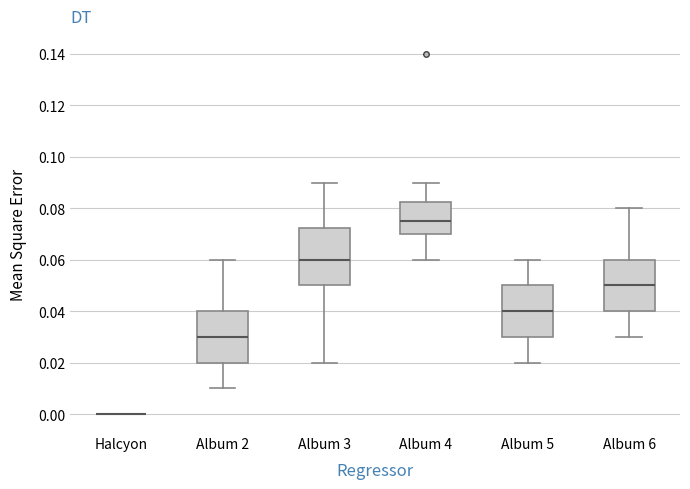

Reading left to right, read every box against the y-axis: the position of its median line, the range the box covers, and the ends of its whiskers. The values are not printed on the chart, so give them approximately, as read against the axis.

Halcyon: box collapsed to a line at 0.000, whiskers 0.000 to 0.000
Album 2: median 0.030, box 0.020 to 0.040, whiskers 0.010 to 0.060
Album 3: median 0.060, box 0.050 to 0.072, whiskers 0.020 to 0.090
Album 4: median 0.076, box 0.070 to 0.082, whiskers 0.060 to 0.090
Album 5: median 0.040, box 0.030 to 0.050, whiskers 0.020 to 0.060
Album 6: median 0.050, box 0.040 to 0.060, whiskers 0.030 to 0.080